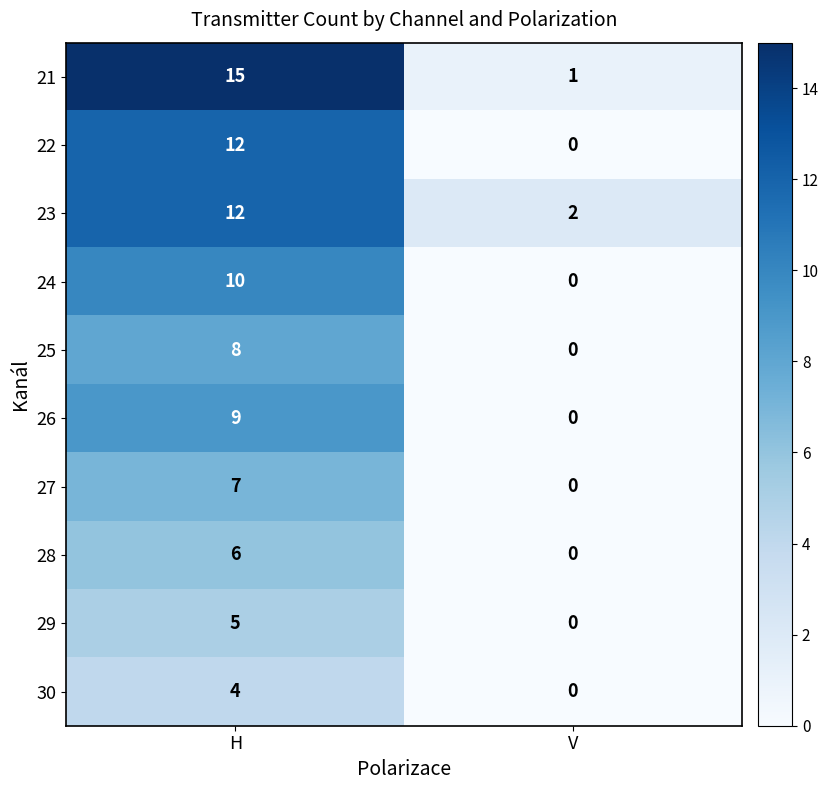

Read the 29 value at H.

5